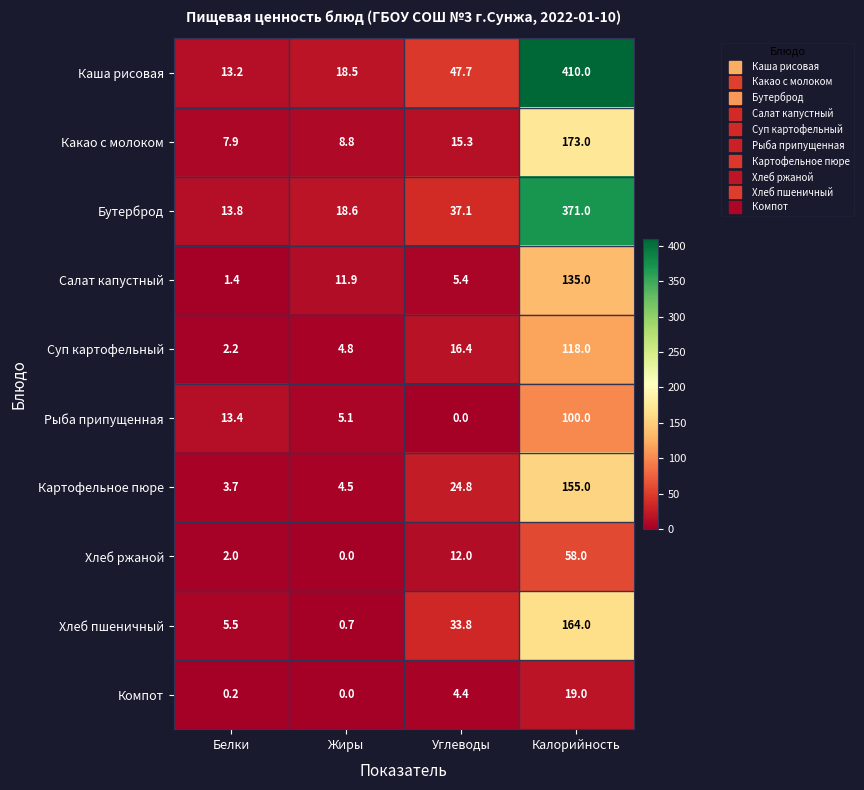

List the series in order of their peak value, lowest first.

Компот, Хлеб ржаной, Рыба припущенная, Суп картофельный, Салат капустный, Картофельное пюре, Хлеб пшеничный, Какао с молоком, Бутерброд, Каша рисовая